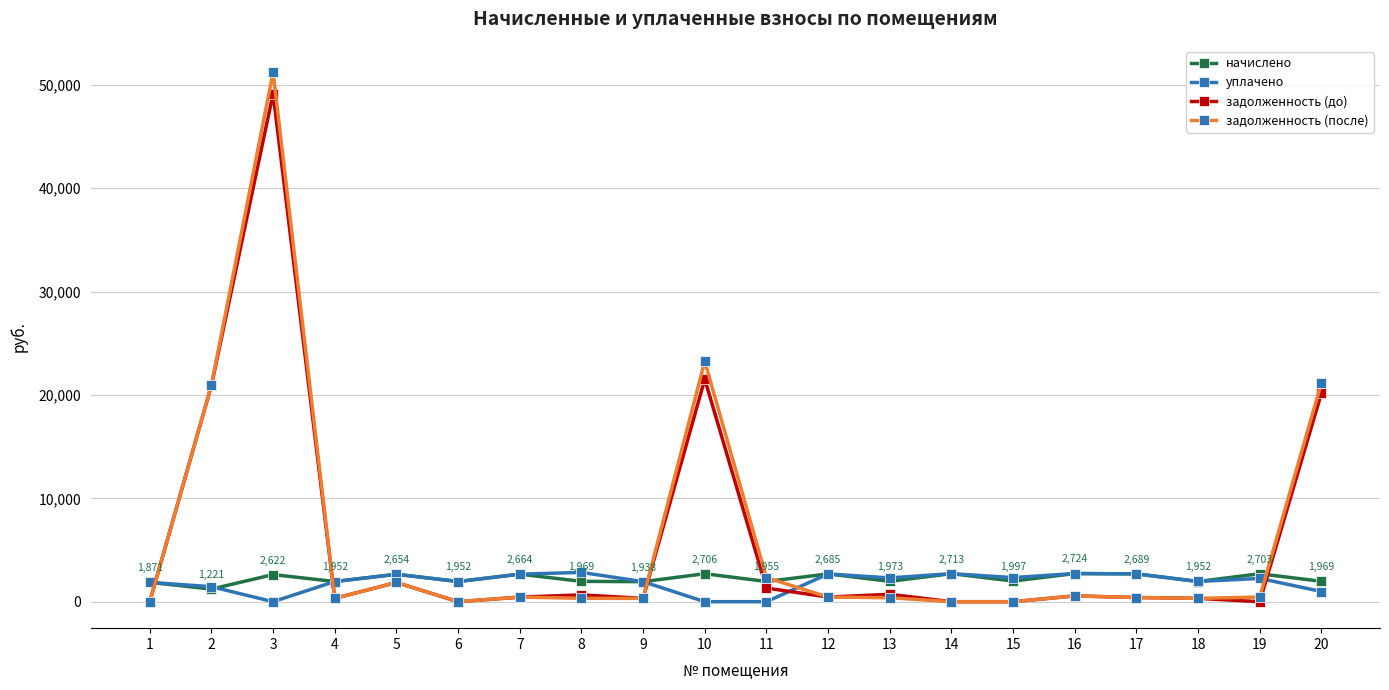

Is it true that уплачено equals 910.9 at 14?

False